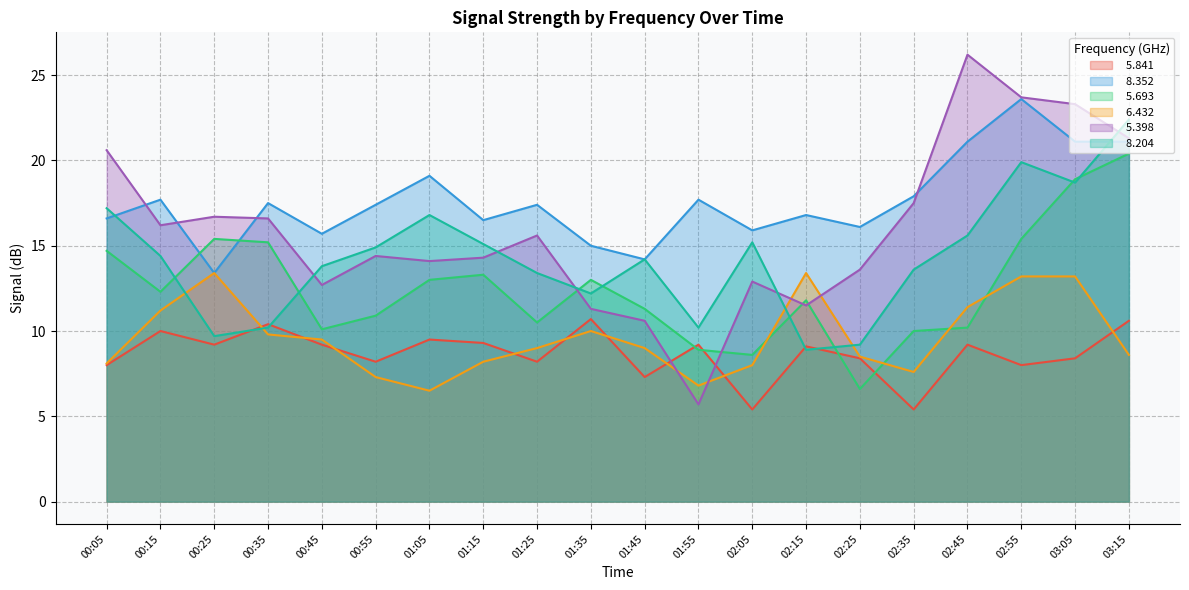

List the labels in order of   6.432 value, largest first.

00:25, 02:15, 02:55, 03:05, 02:45, 00:15, 01:35, 00:35, 00:45, 01:25, 01:45, 03:15, 02:25, 01:15, 00:05, 02:05, 02:35, 00:55, 01:55, 01:05